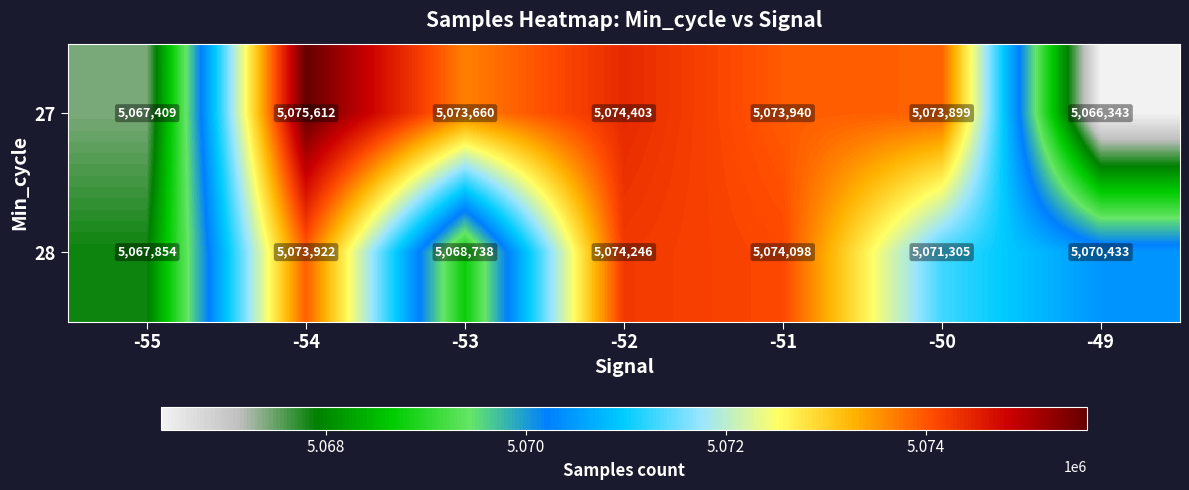

At how many categories does at least one series exceed 5069647?

6